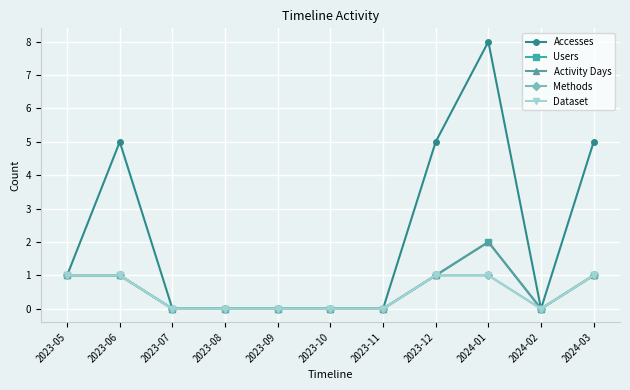

Reading left to right, list all the values displayed in this chart.

Accesses: 1	5	0	0	0	0	0	5	8	0	5
Users: 1	1	0	0	0	0	0	1	2	0	1
Activity Days: 1	1	0	0	0	0	0	1	2	0	1
Methods: 1	1	0	0	0	0	0	1	1	0	1
Dataset: 1	1	0	0	0	0	0	1	1	0	1